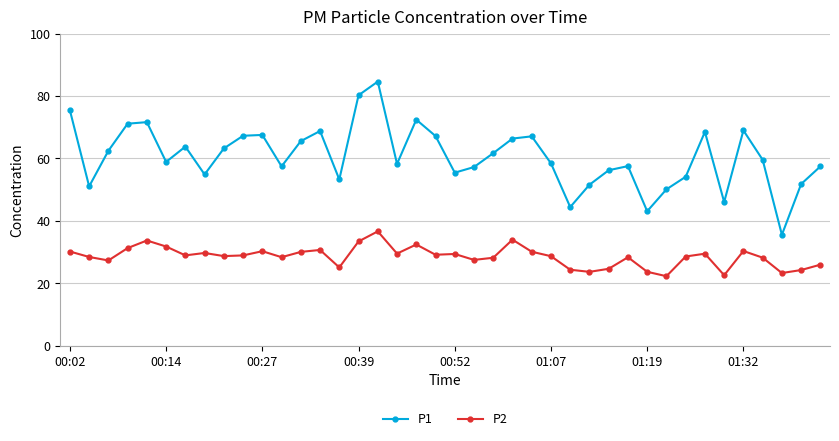

Rank the series by their average value, from lowest to highest.

P2, P1